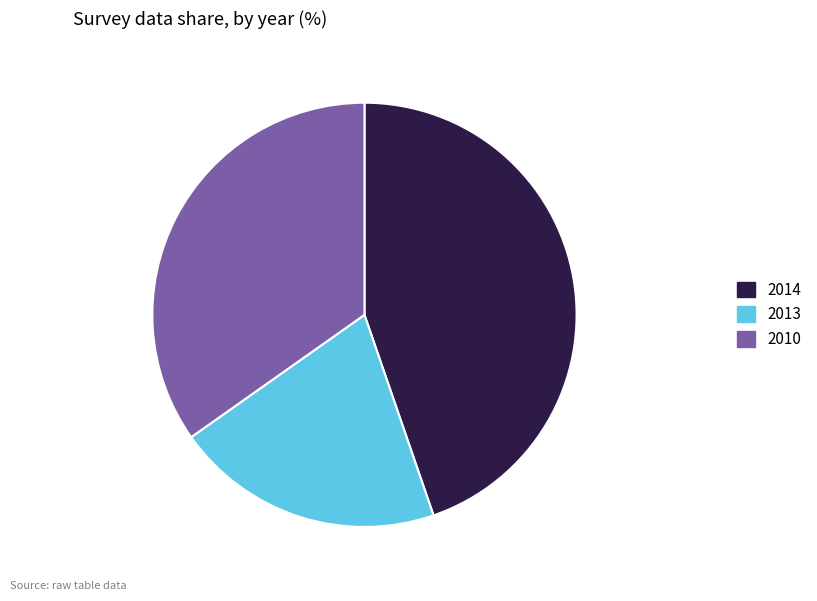

Combined, do 2013 and 2014 account for over 50%?

Yes